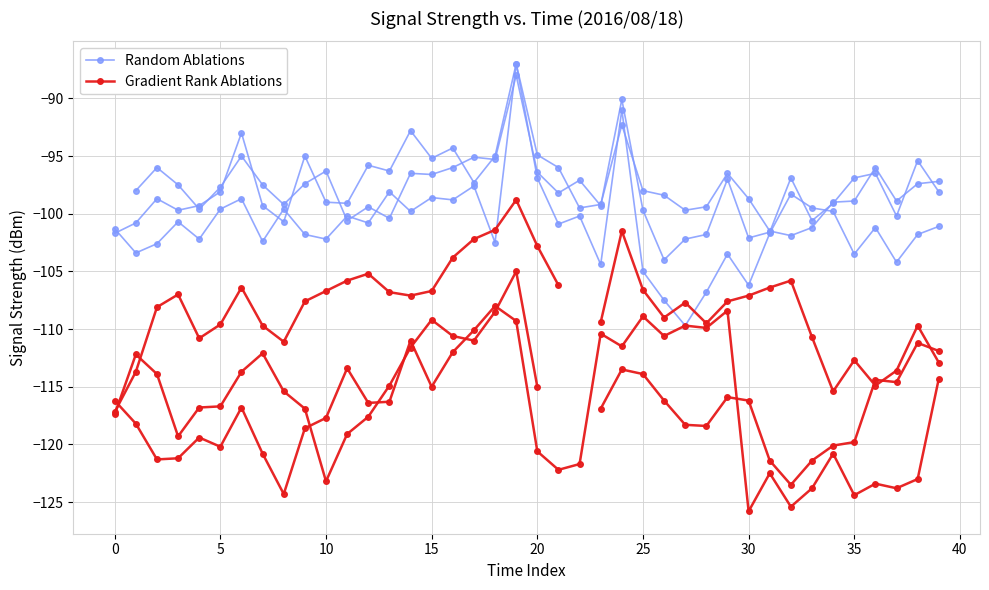

Count the number of data series in this chart.

2